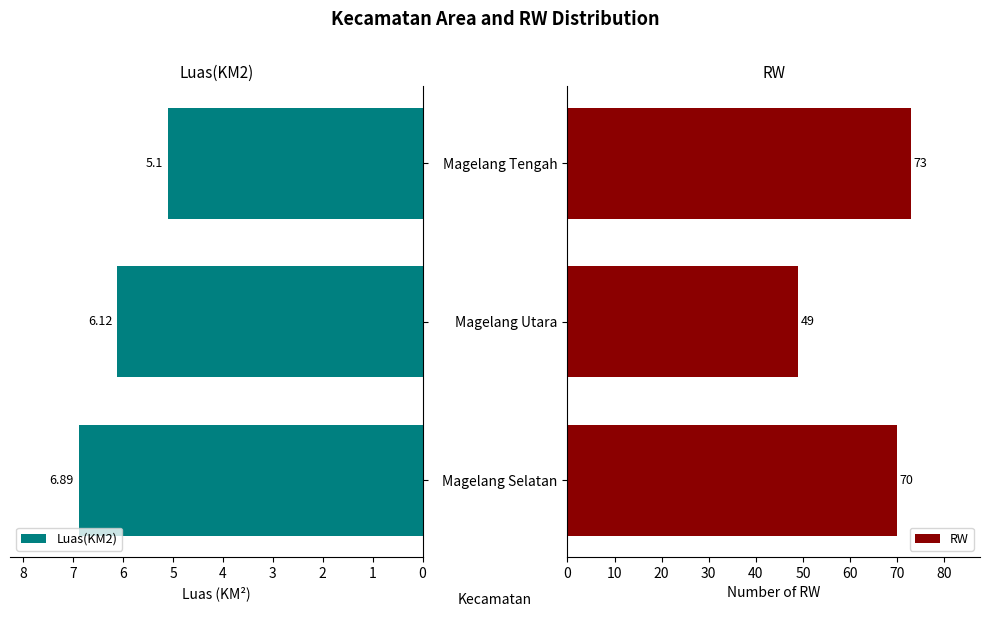

What is the difference between the maximum and minimum values in the Luas(KM2) series?

1.8